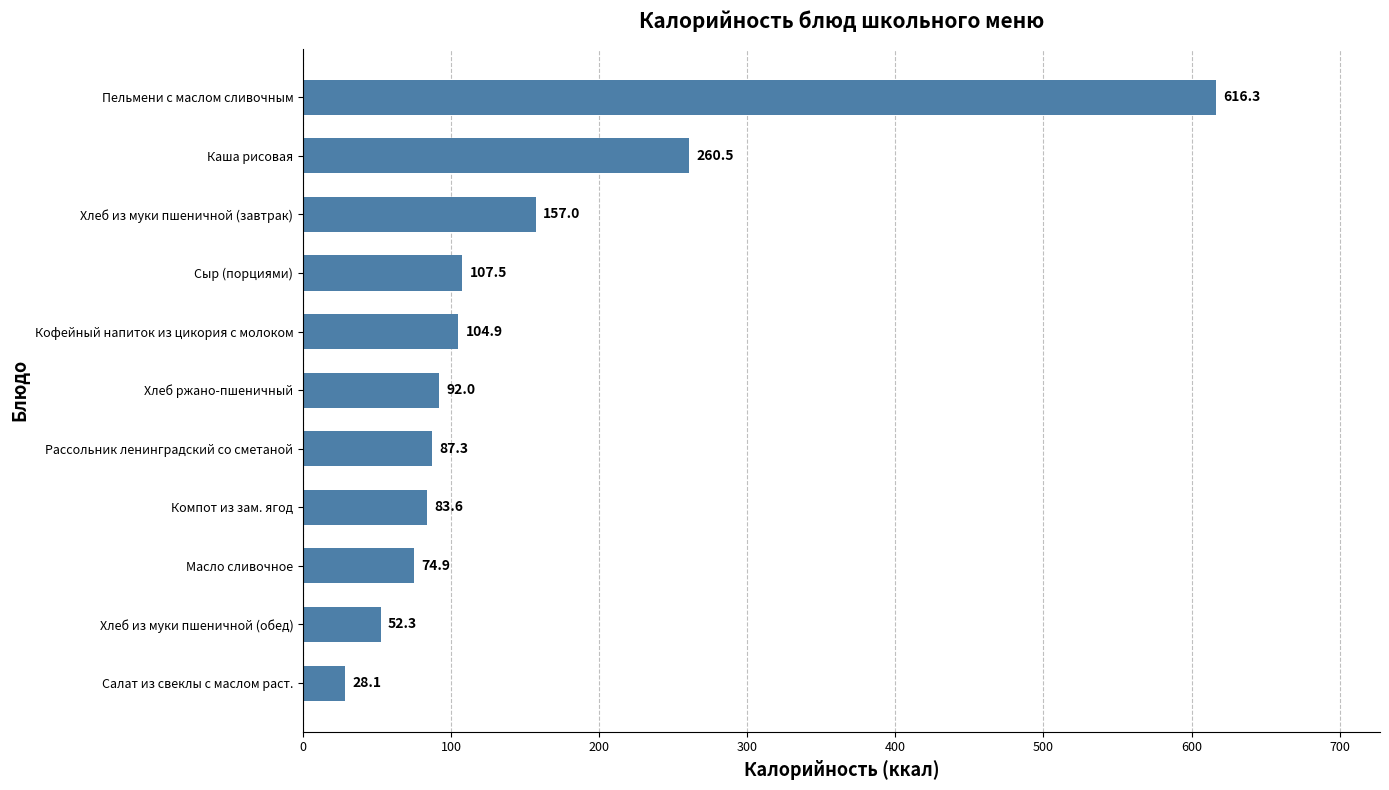

At which label is the value closest to 322?

Каша рисовая